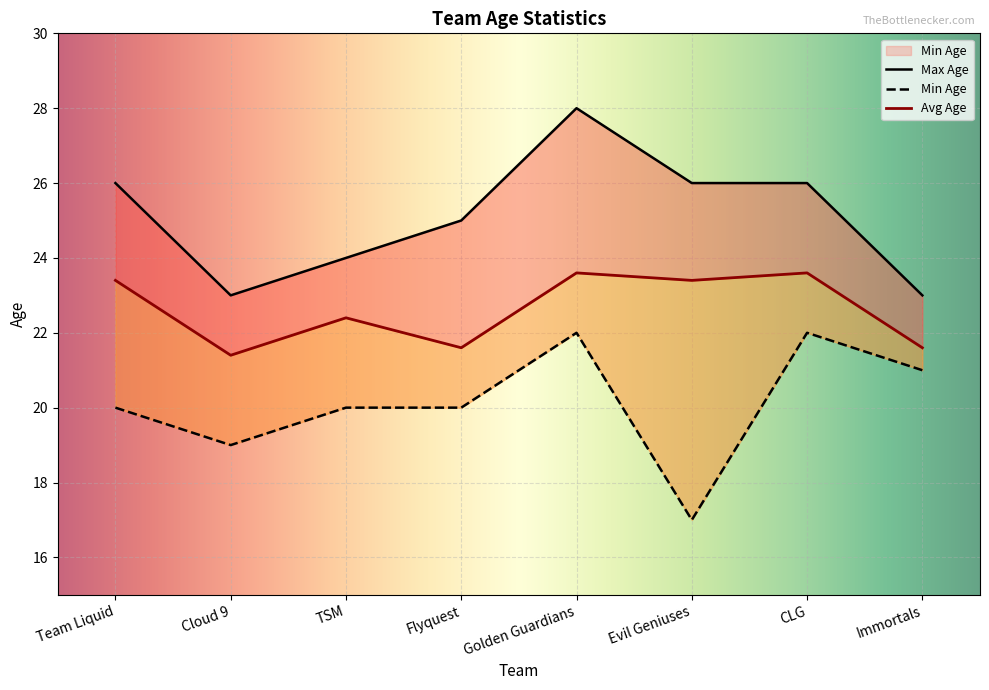

True or false: Max Age and Min Age intersect in this chart.

False